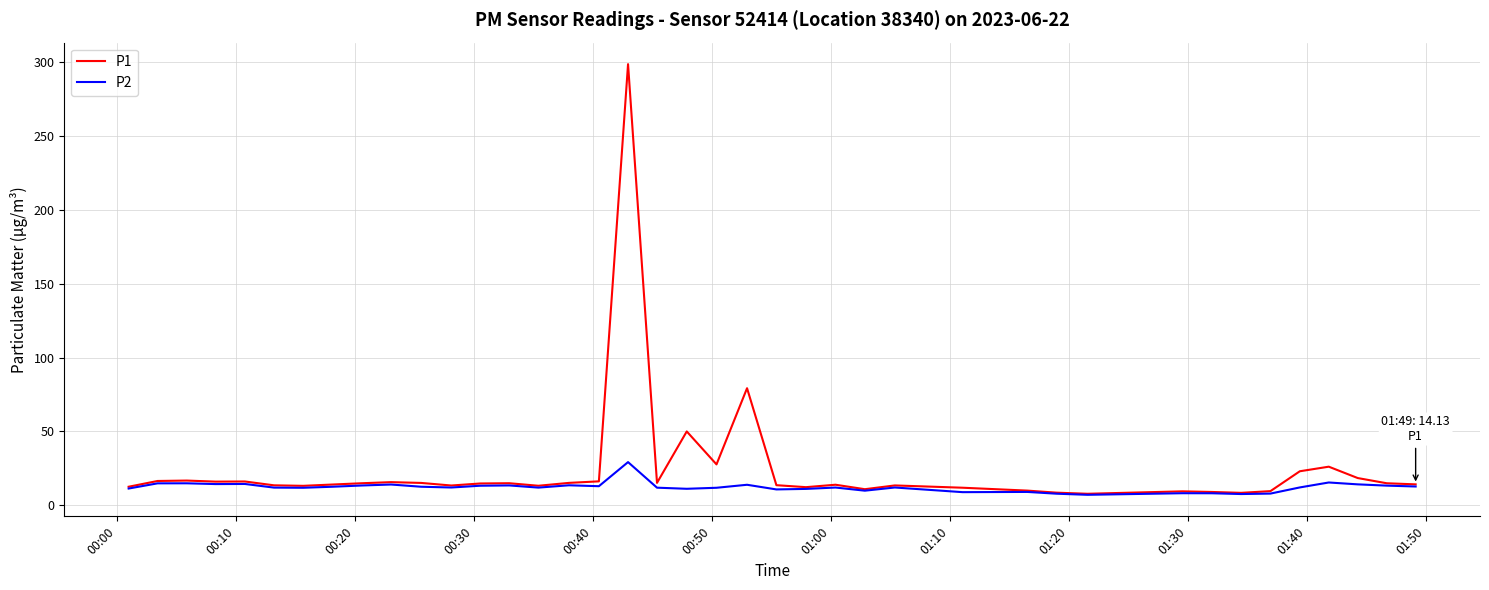

List the series in order of their peak value, highest first.

P1, P2